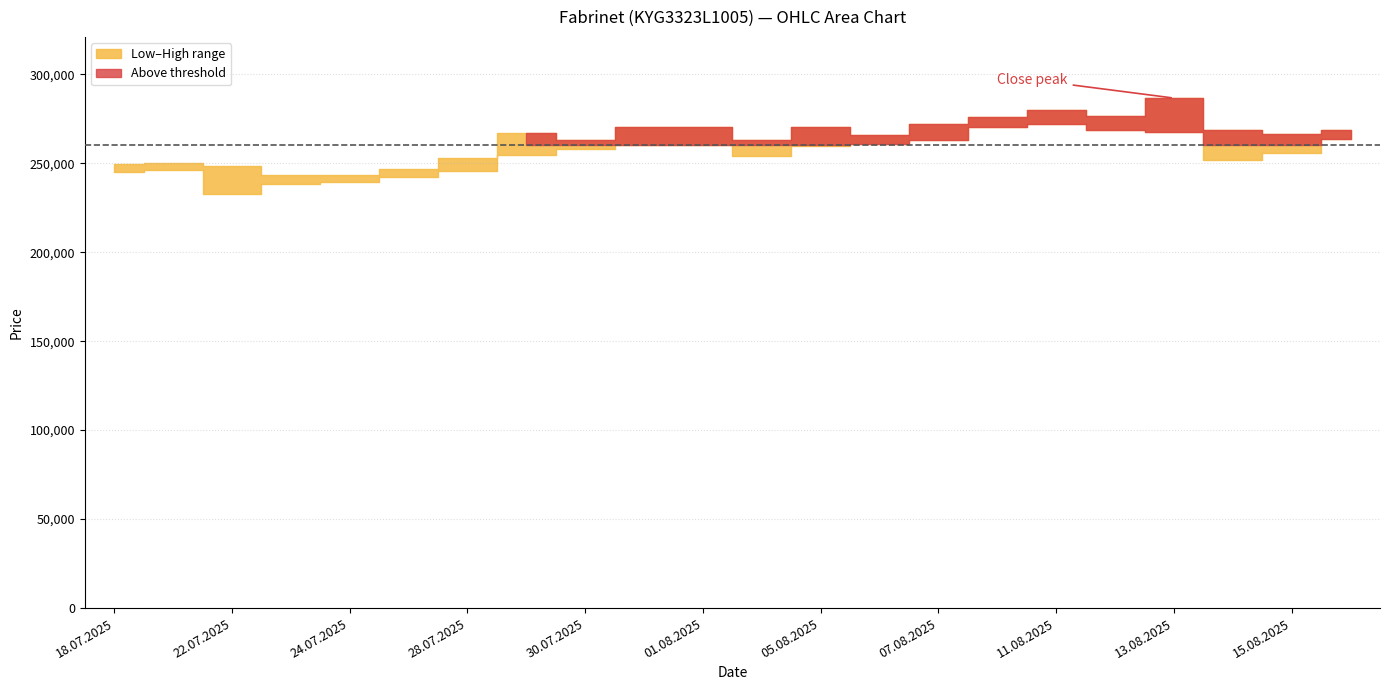

What is the label of the 9th point from the right?

06.08.2025